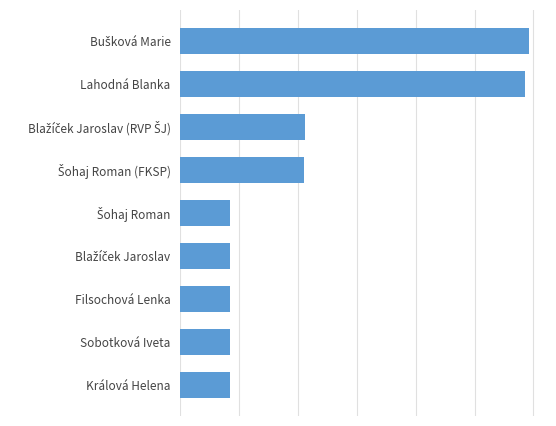

What is the sum of all values?

1010